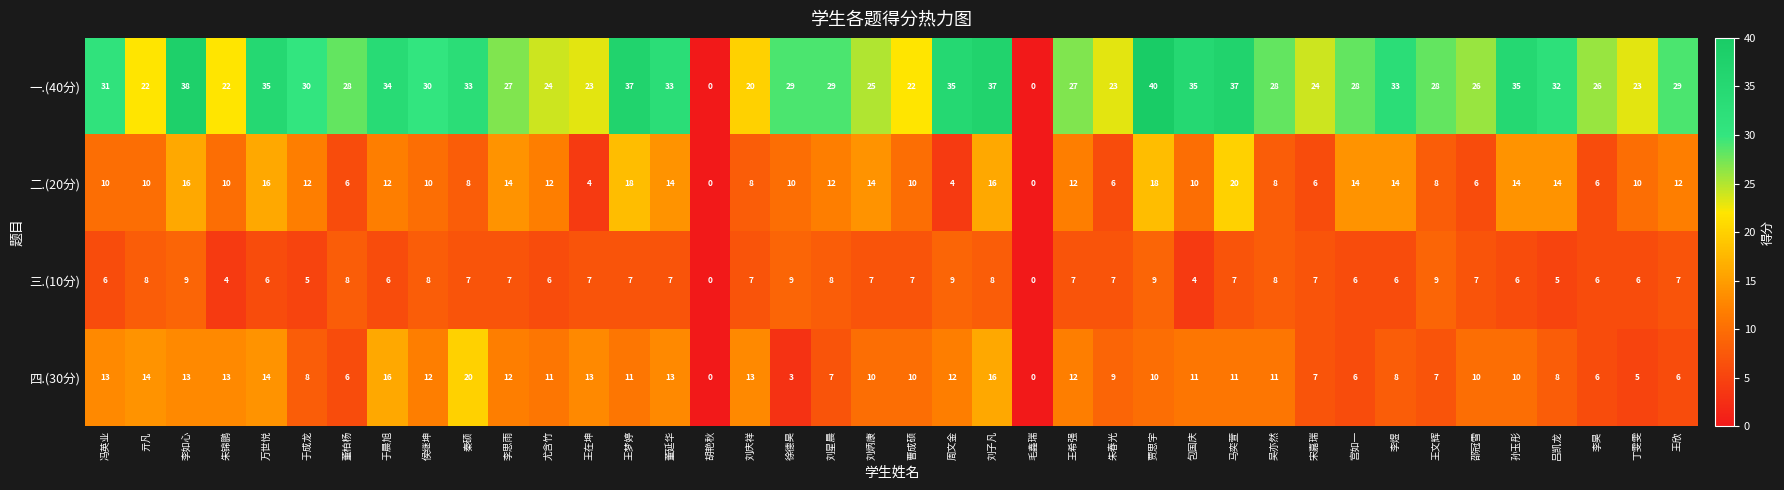

Which series has the largest total across all categories?

一.(40分)